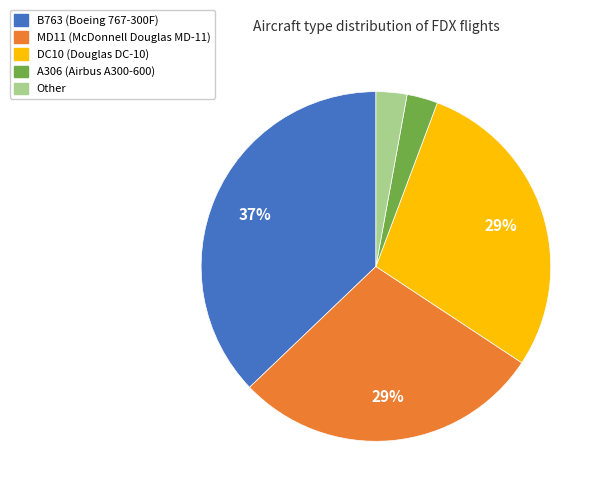

How many slices are in this pie chart?

5